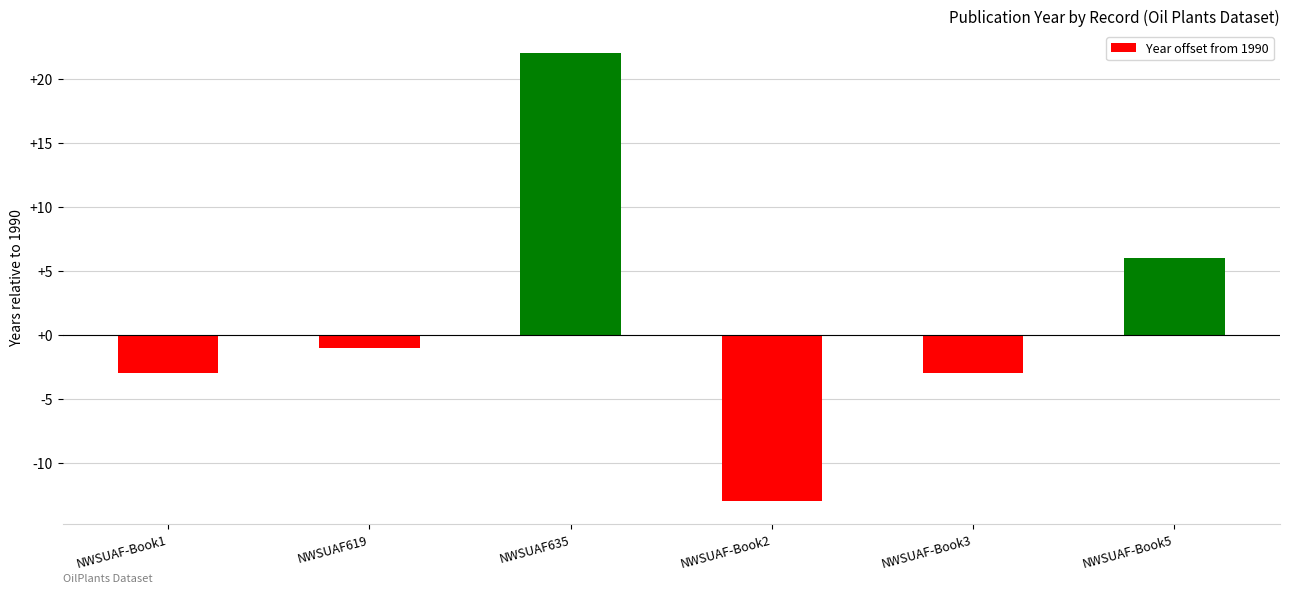

Where is the data nearest to the value 4?

NWSUAF-Book5